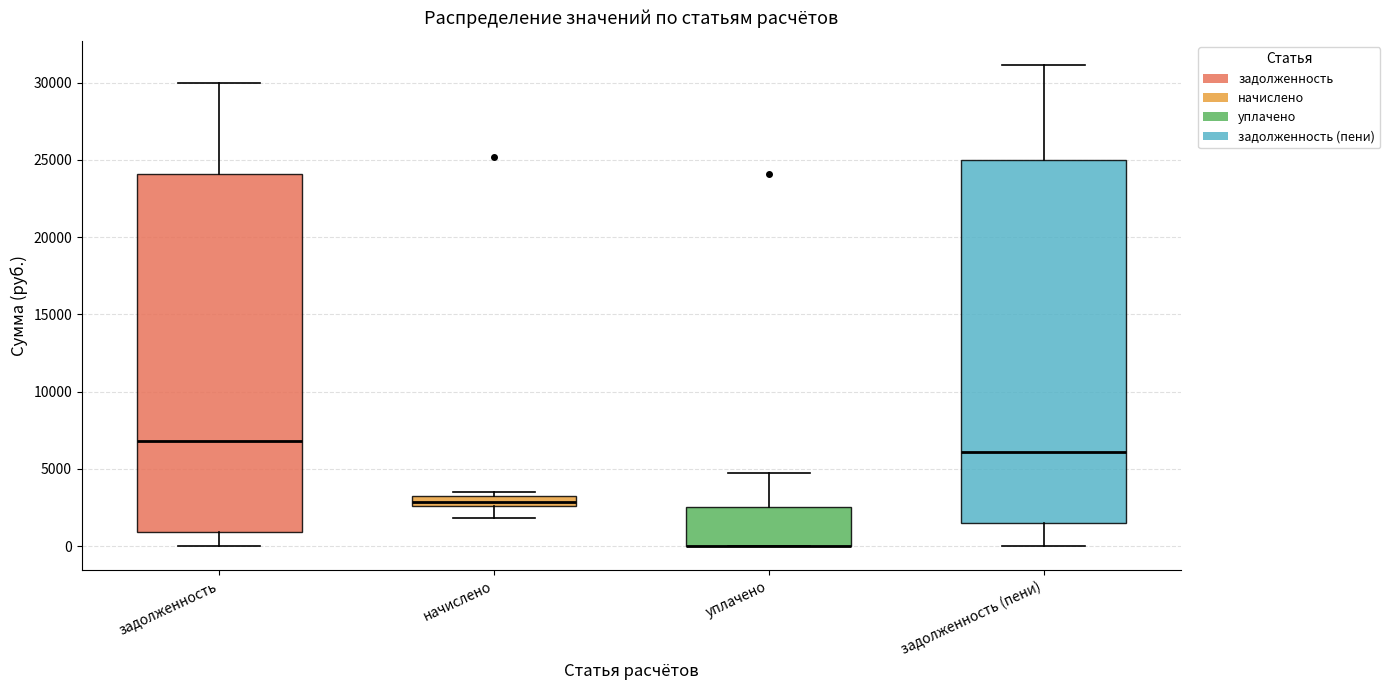

Where is the upper edge of the box for начислено on the y-axis? The values are not printed on the chart, so give them approximately, as read against the axis.

3000